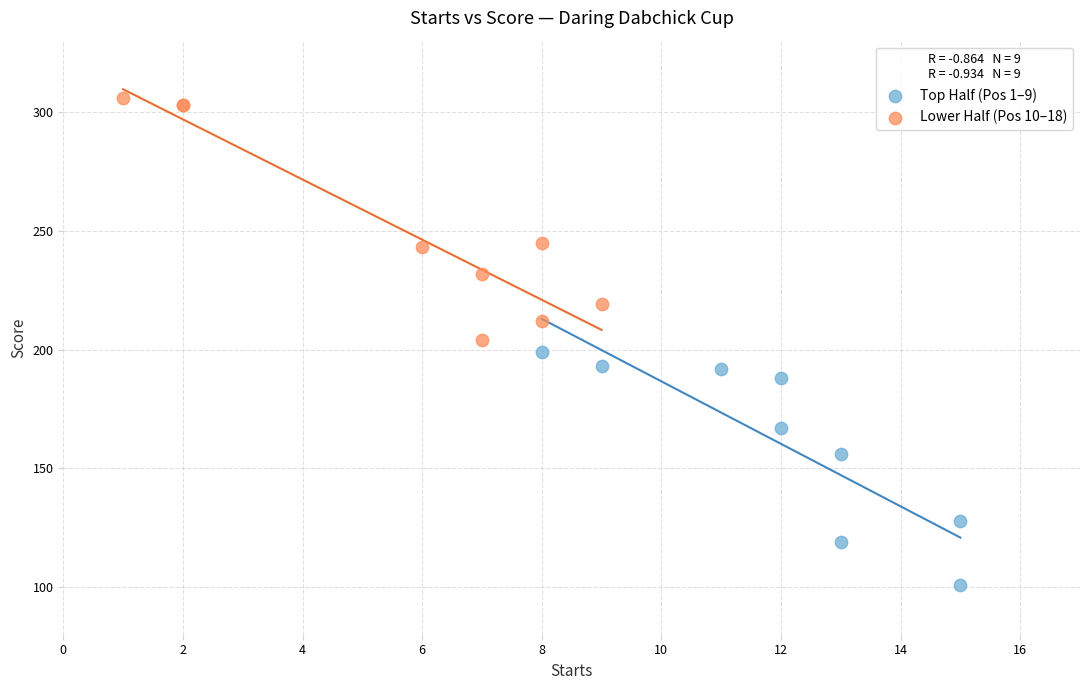

Which series reaches the minimum Y coordinate?

Top Half (Pos 1–9)